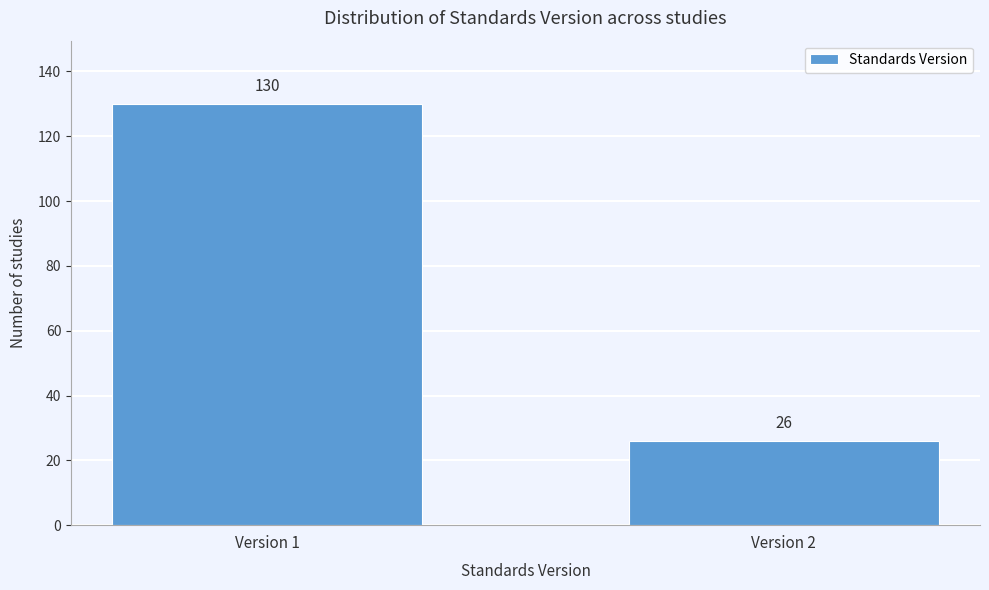

Reading left to right, extract all data points from this chart.

Version 1=130	Version 2=26